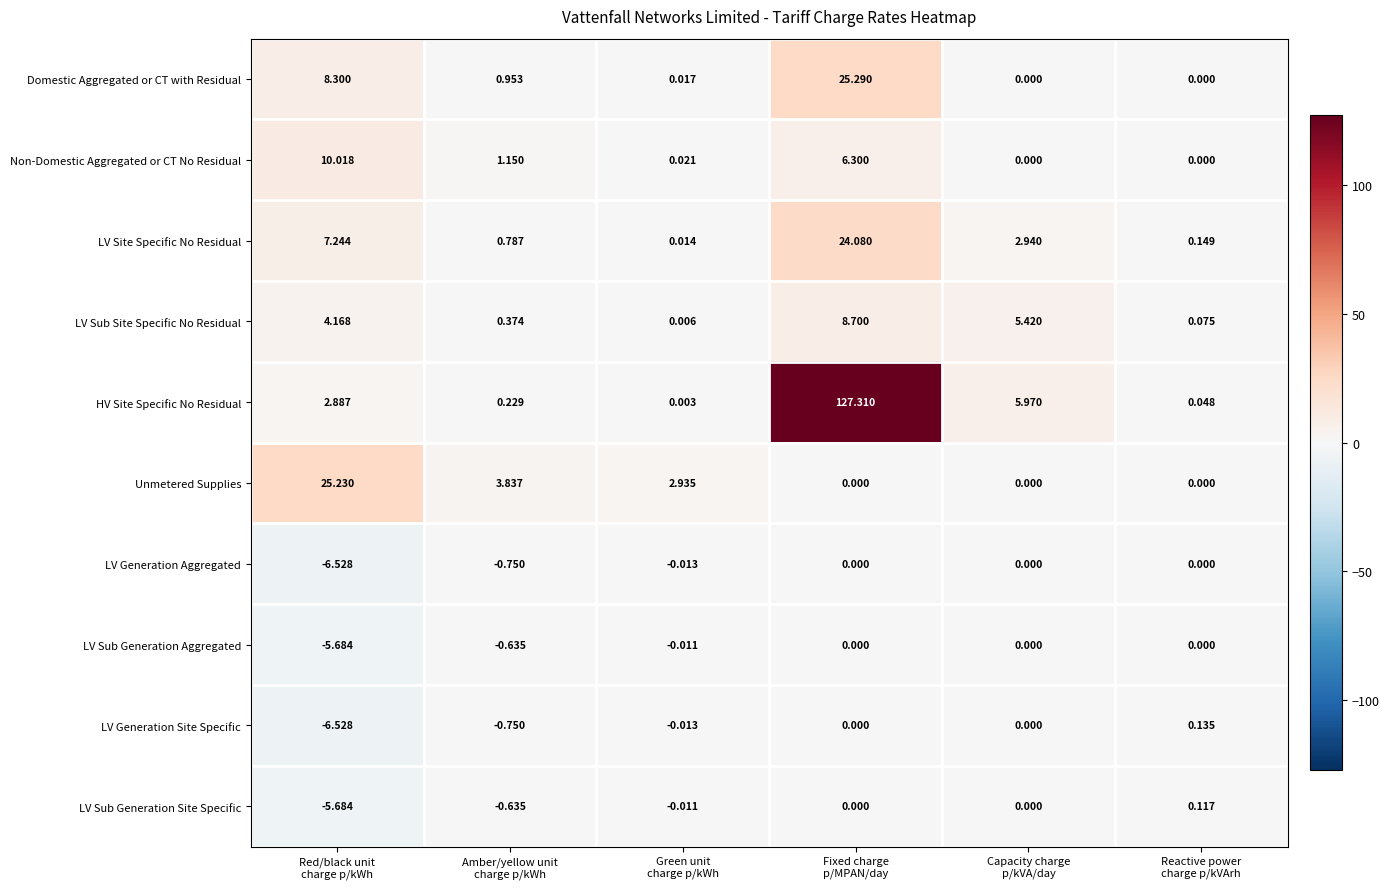

At how many categories does at least one series exceed 25?

2